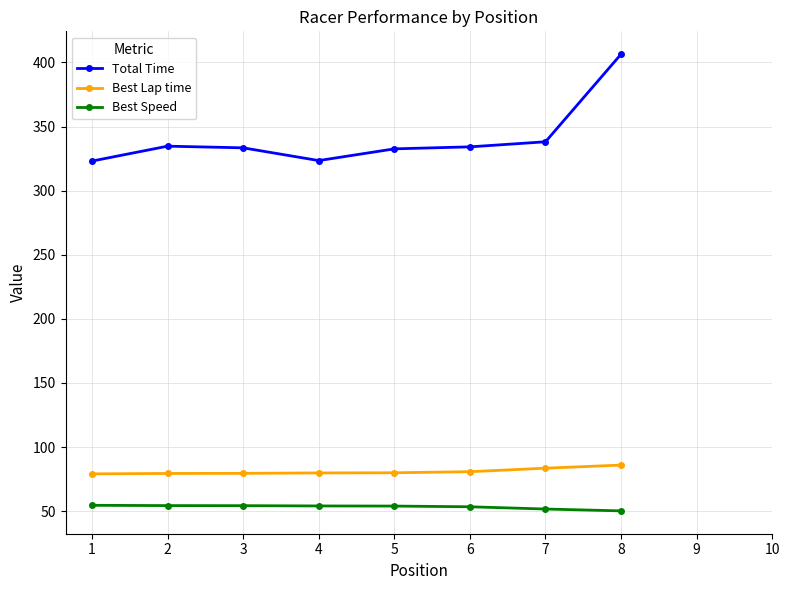

How many lines are shown in the chart?

3